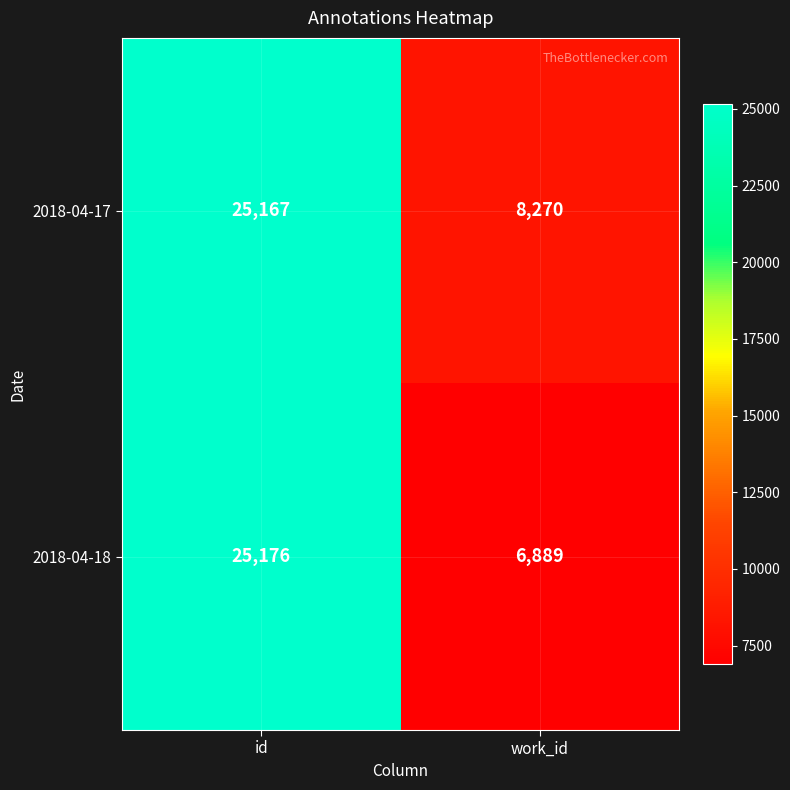

Reading left to right, what are all the values shown in this chart?

2018-04-17: id=25167	work_id=8270
2018-04-18: id=25176	work_id=6889